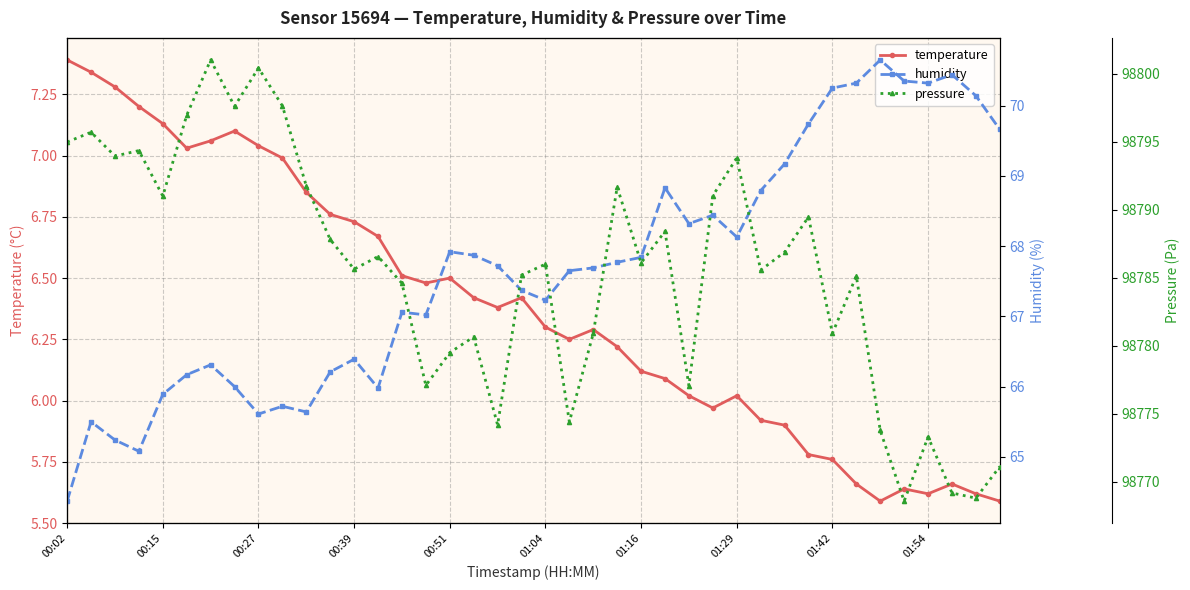

The value of pressure at 38 is 129953.2. True or false?

False